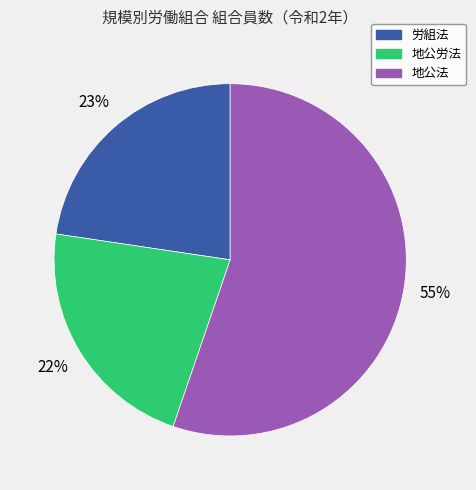

Does any single category account for the majority?

Yes